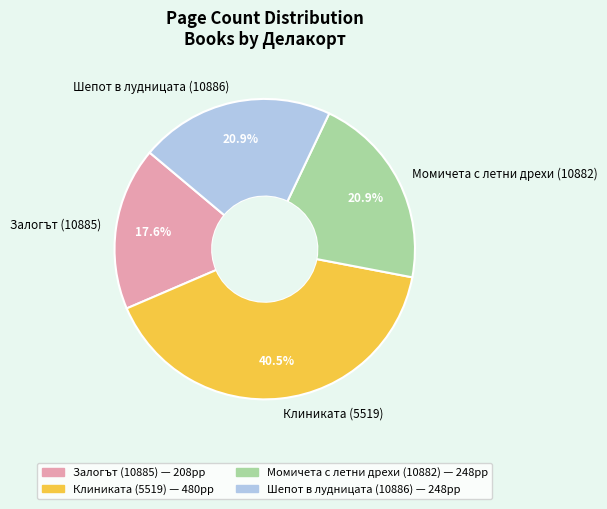

Which has a higher value, Шепот в лудницата (10886) or Залогът (10885)?

Шепот в лудницата (10886)